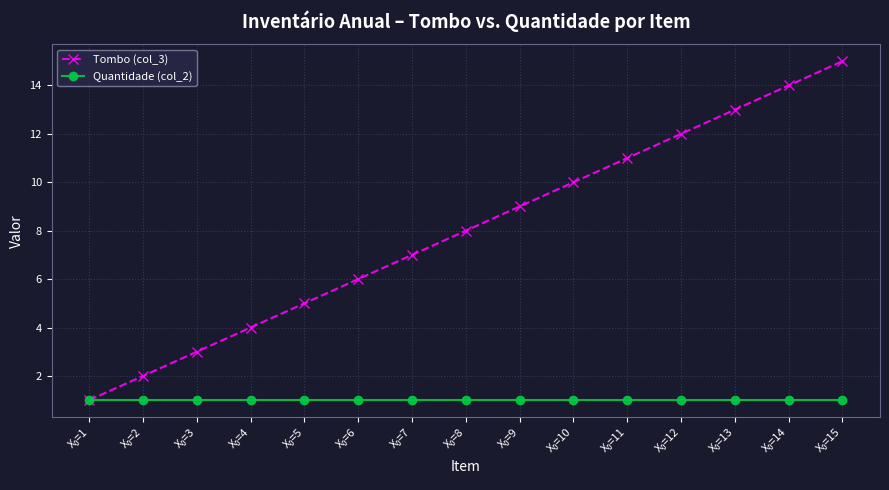

Which series has the largest total across all categories?

Tombo (col_3)